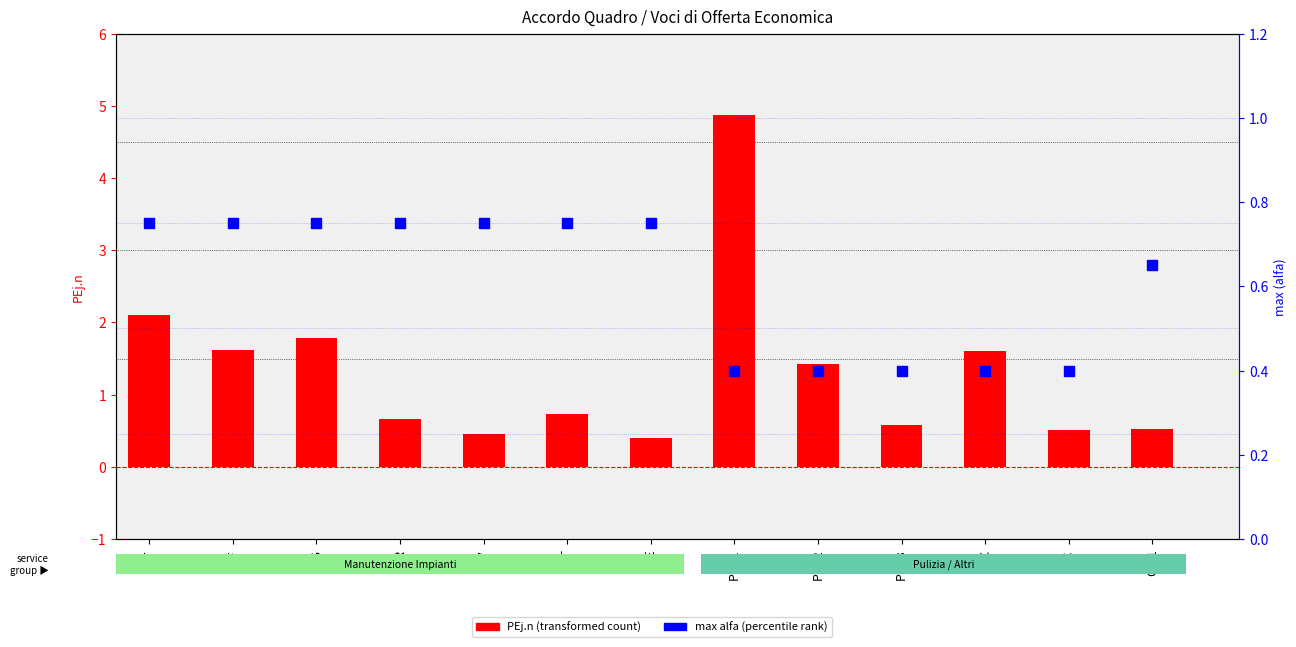

At how many categories does at least one series exceed 2?

2